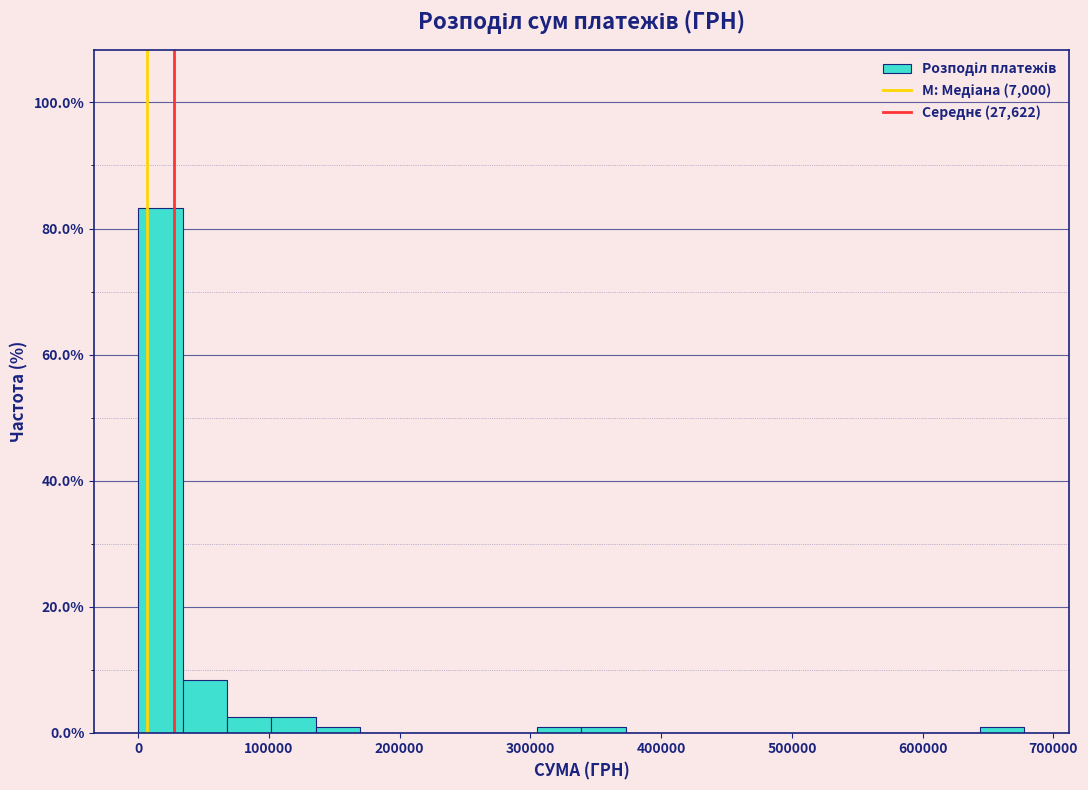

Read against the x-axis, roughly where is the centre of the tallest bar?

20000